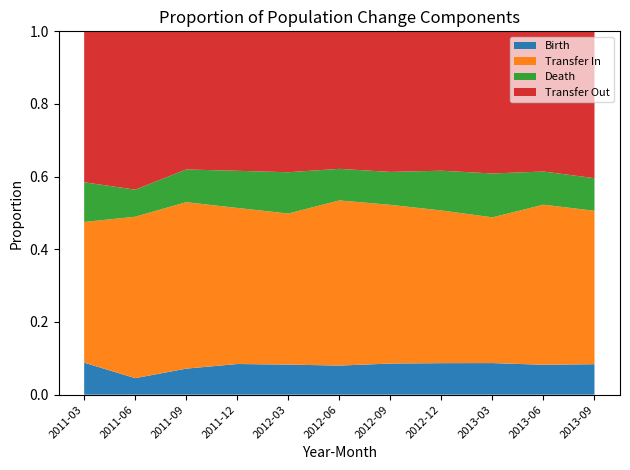

Reading left to right, extract all data points from this chart.

No Error (Total Pop): 2011-03=2346853	2011-06=2323813	2011-09=2323312	2011-12=2324492	2012-03=2323874	2012-06=2323944	2012-09=2325193	2012-12=2326957	2013-03=2326202	2013-06=2326702	2013-09=2326910
Birth: 2011-03=1476	2011-06=1704	2011-09=1693	2011-12=1524	2012-03=1512	2012-06=1717	2012-09=1678	2012-12=1502	2013-03=1413	2013-06=1696	2013-09=1444
Death: 2011-03=1832	2011-06=2798	2011-09=2128	2011-12=1847	2012-03=2077	2012-06=1864	2012-09=1776	2012-12=1895	2013-03=1963	2013-06=1883	2013-09=1547
Transfer In: 2011-03=6494	2011-06=16678	2011-09=10831	2011-12=7759	2012-03=7599	2012-06=9749	2012-09=8563	2012-12=7281	2013-03=6522	2013-06=9086	2013-09=7268
Transfer Out: 2011-03=6966	2011-06=16354	2011-09=8989	2011-12=6934	2012-03=7089	2012-06=8117	2012-09=7584	2012-12=6646	2013-03=6361	2013-06=7956	2013-09=6957